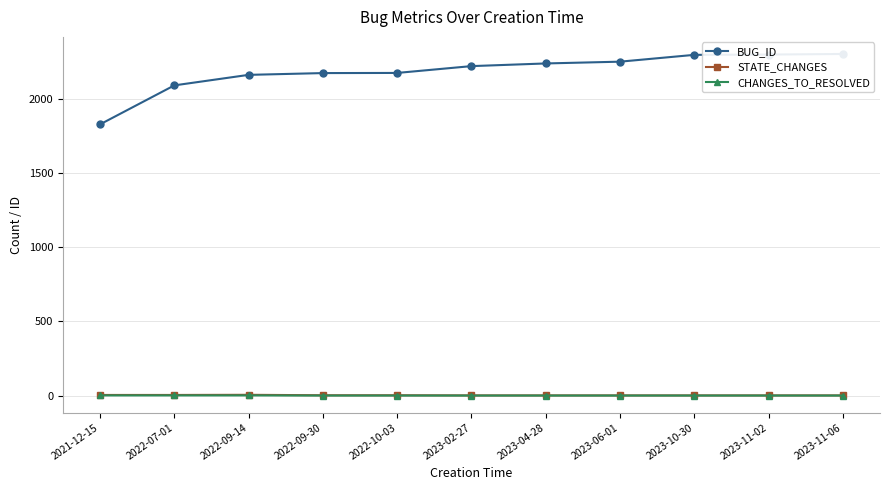

Does the chart have visible grid lines?

Yes